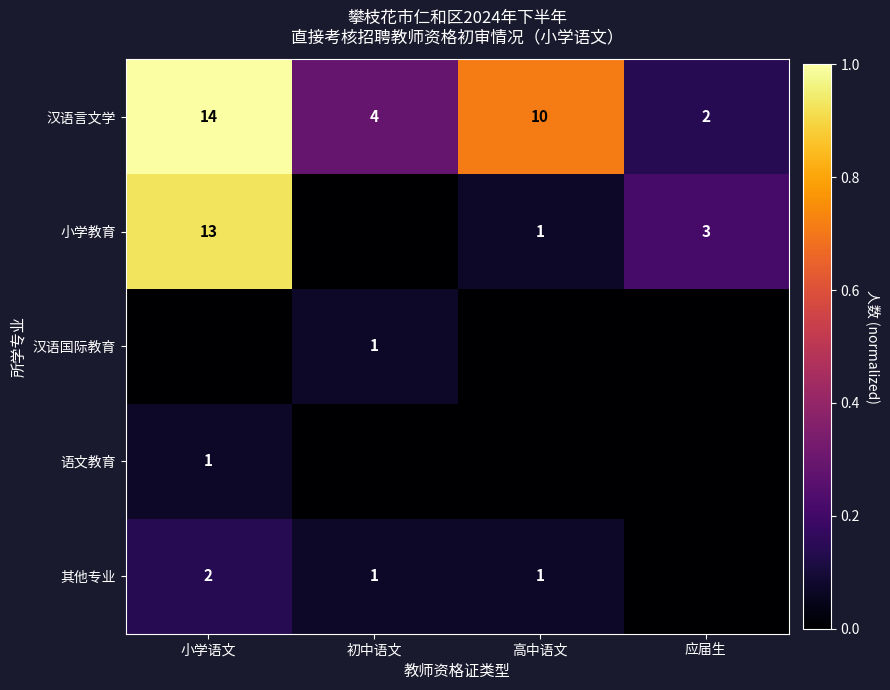

Is the value of 语文教育 at 小学语文 greater than the value of 汉语言文学 at 初中语文?

No